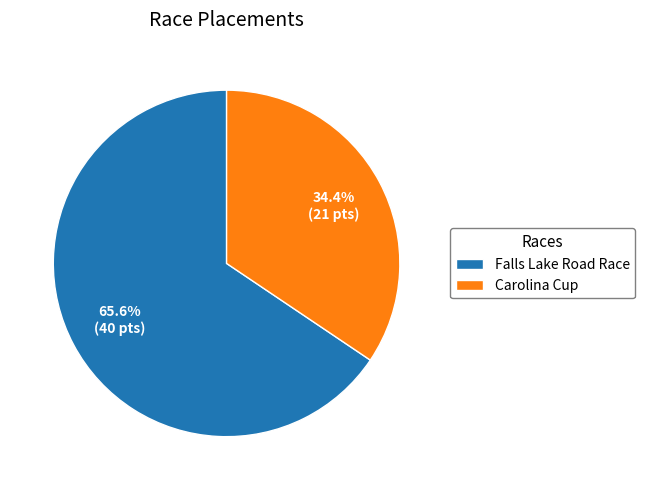

Which category accounts for the majority?

Falls Lake Road Race